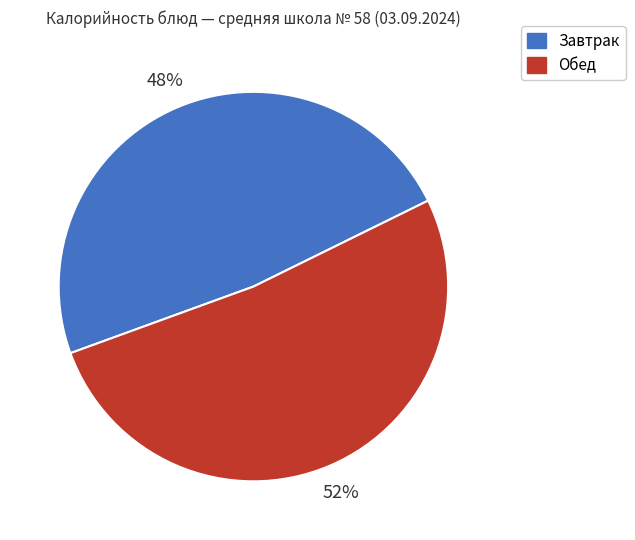

To the nearest percent, what is the combined percentage of Завтрак and Обед?

100%